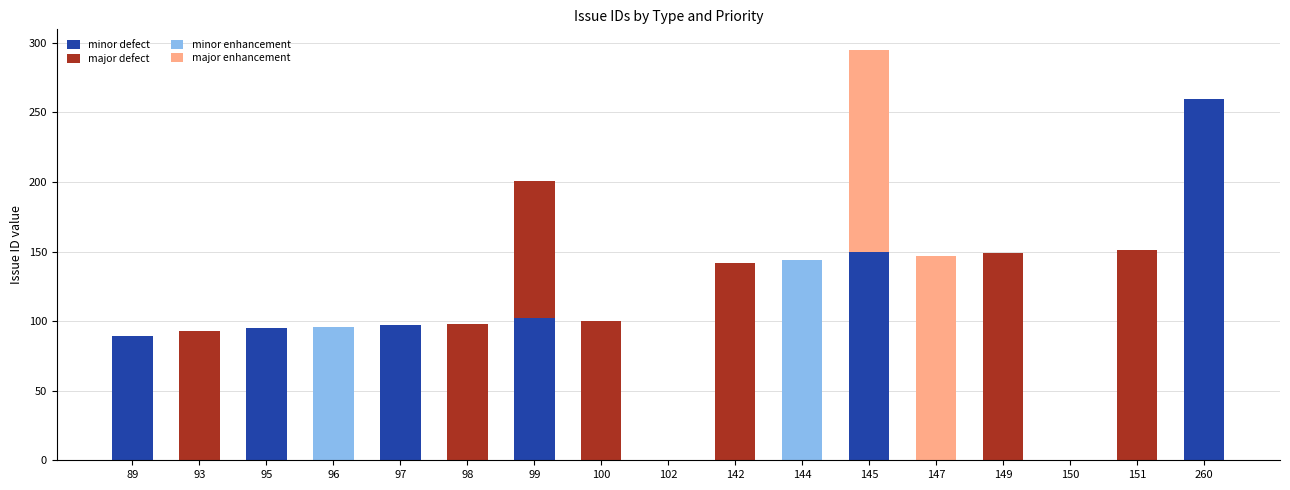

Are the bars grouped side by side (vs. stacked)?

No